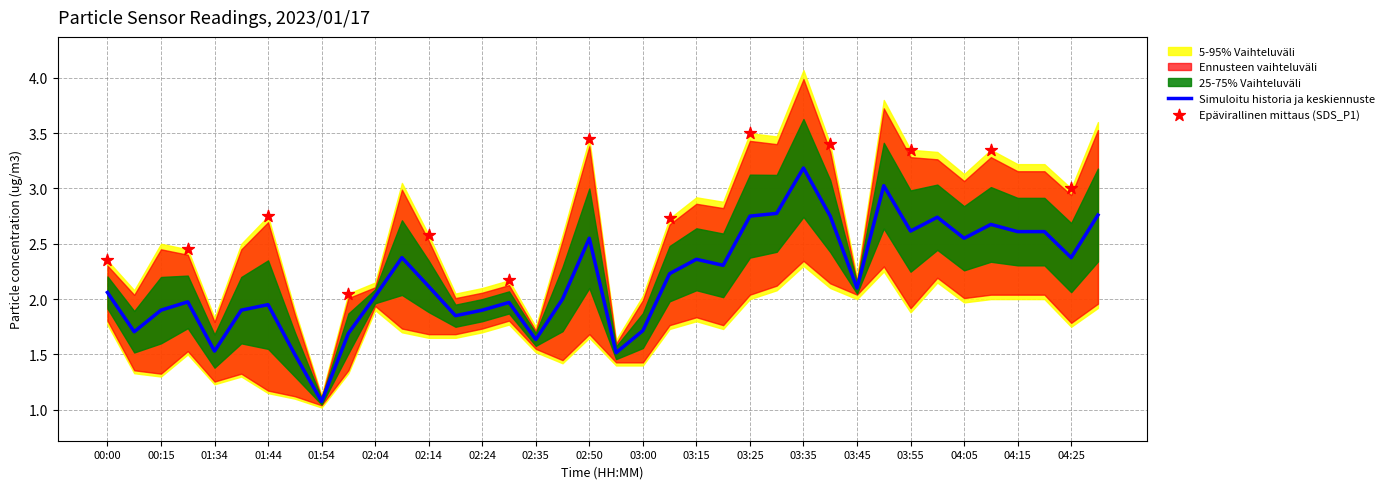

At how many categories does at least one series exceed 2?

33